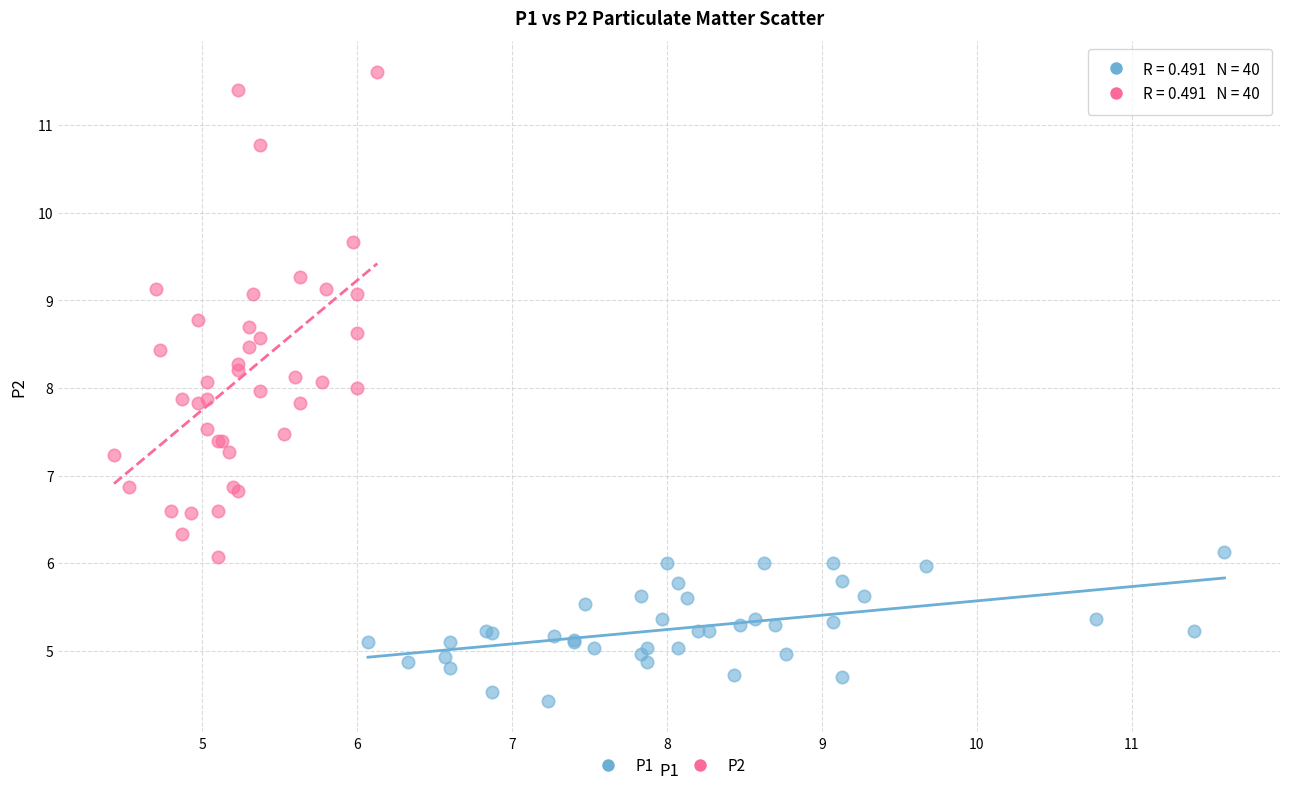

Which series reaches the maximum Y coordinate?

P2